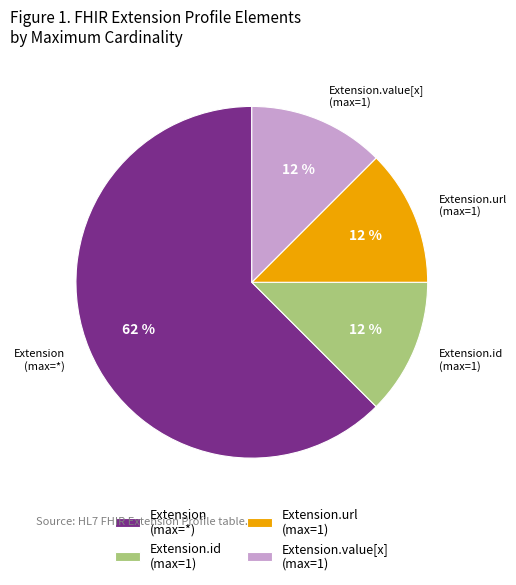

True or false: Extension.id (max=1) accounts for 12% of the total.

True